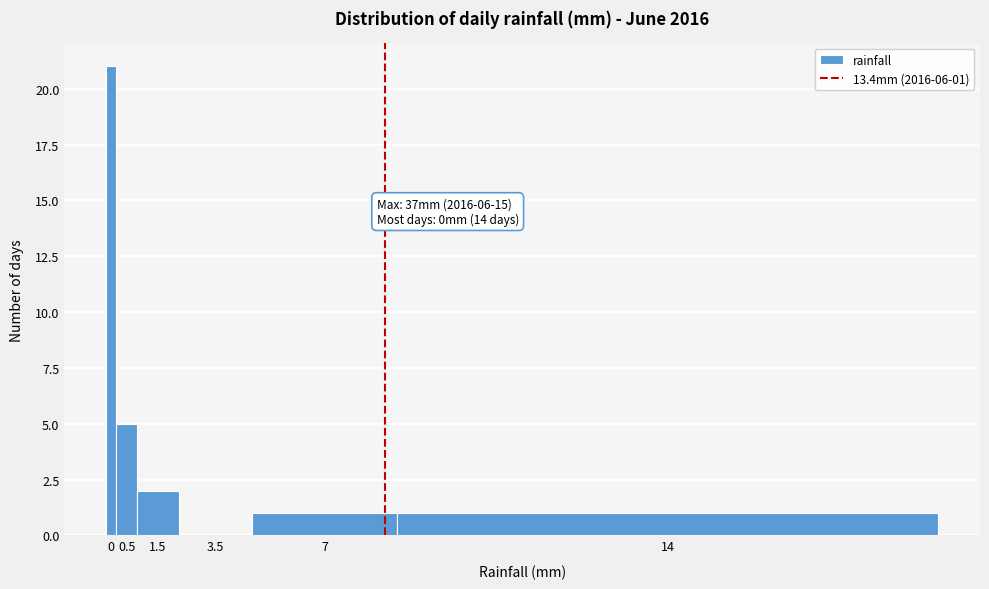

Reading left to right, transcribe all the data shown in this chart.

0=21	0.5=5	1.5=2	3.5=0	7=1	14=1